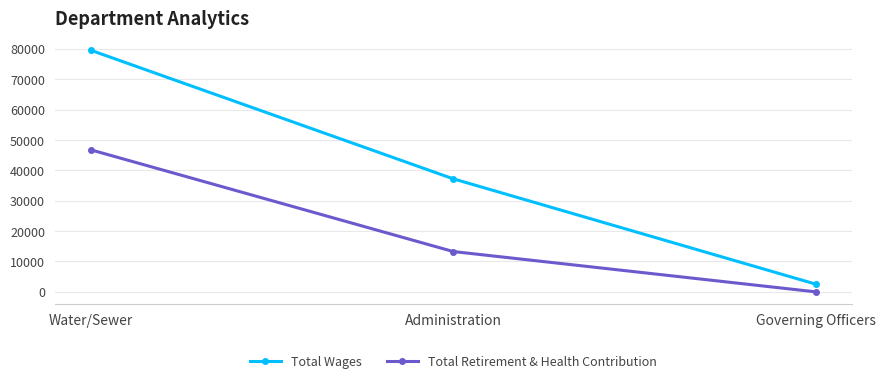

At how many categories does at least one series exceed 38962?

1